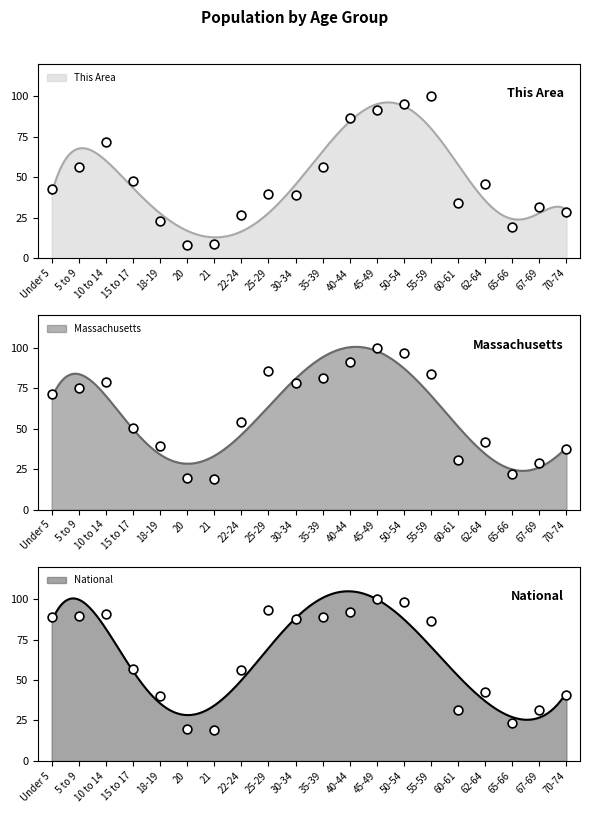

At how many categories does at least one series exceed 93?

3